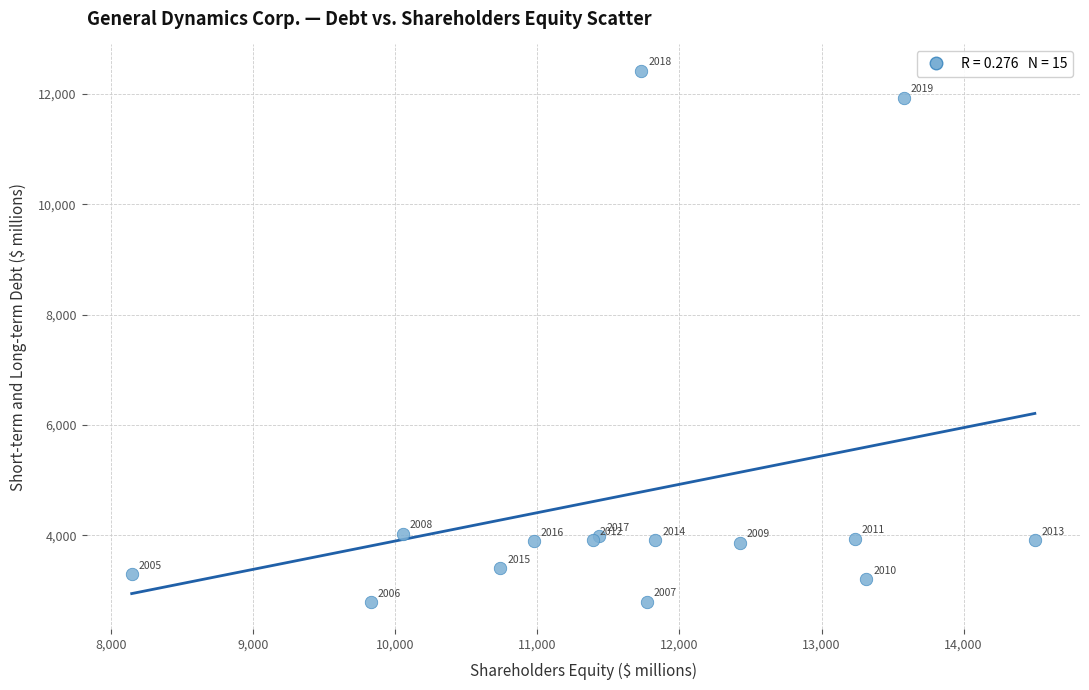

What Y value in the scatter plot is closest to 7599?

4024